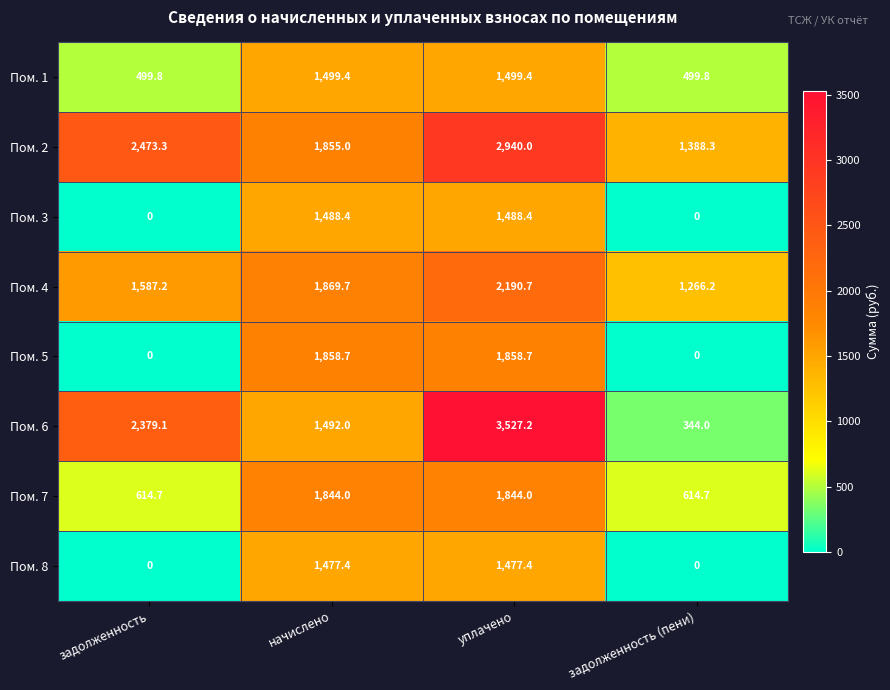

The value of Пом. 1 at уплачено is 1499.4. True or false?

True